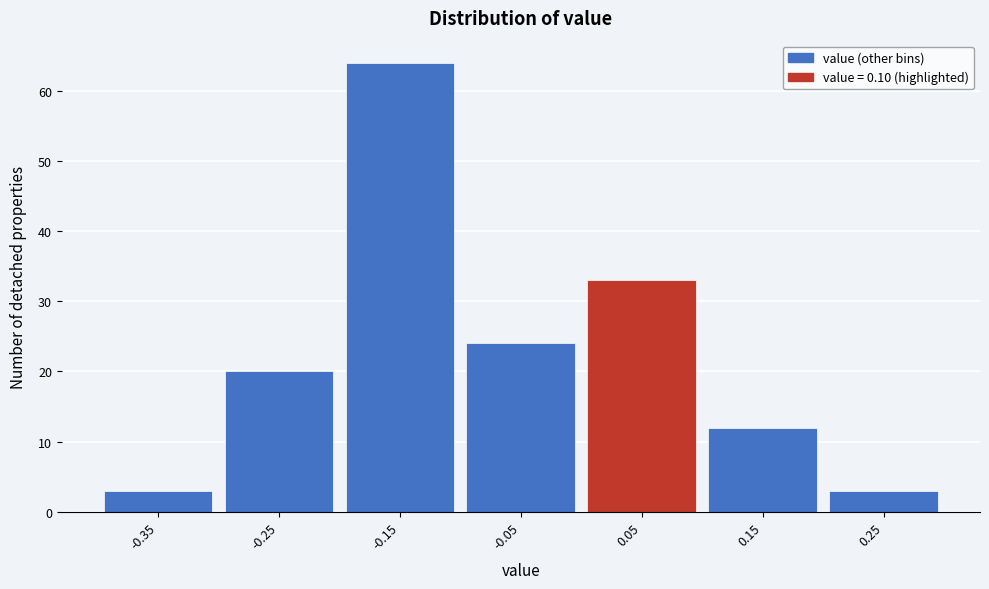

Reading left to right, transcribe all the data shown in this chart.

-0.35=3	-0.25=20	-0.15=64	-0.05=24	0.05=33	0.15=12	0.25=3